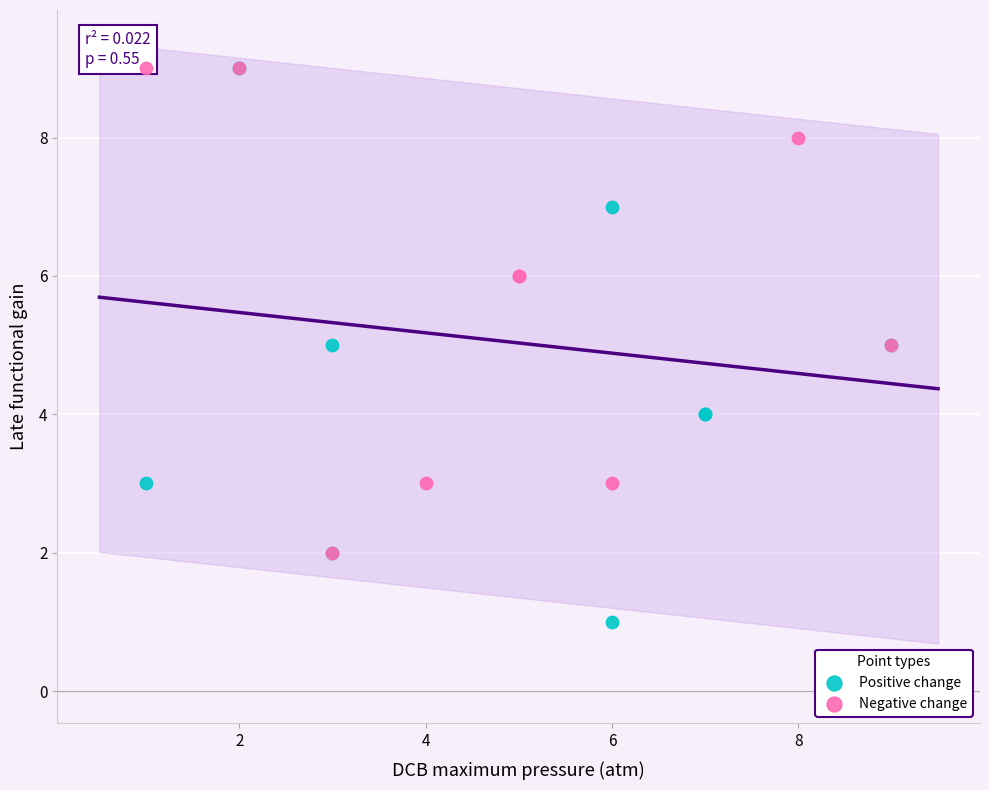

Which series has the largest Y range (max minus min)?

Positive change